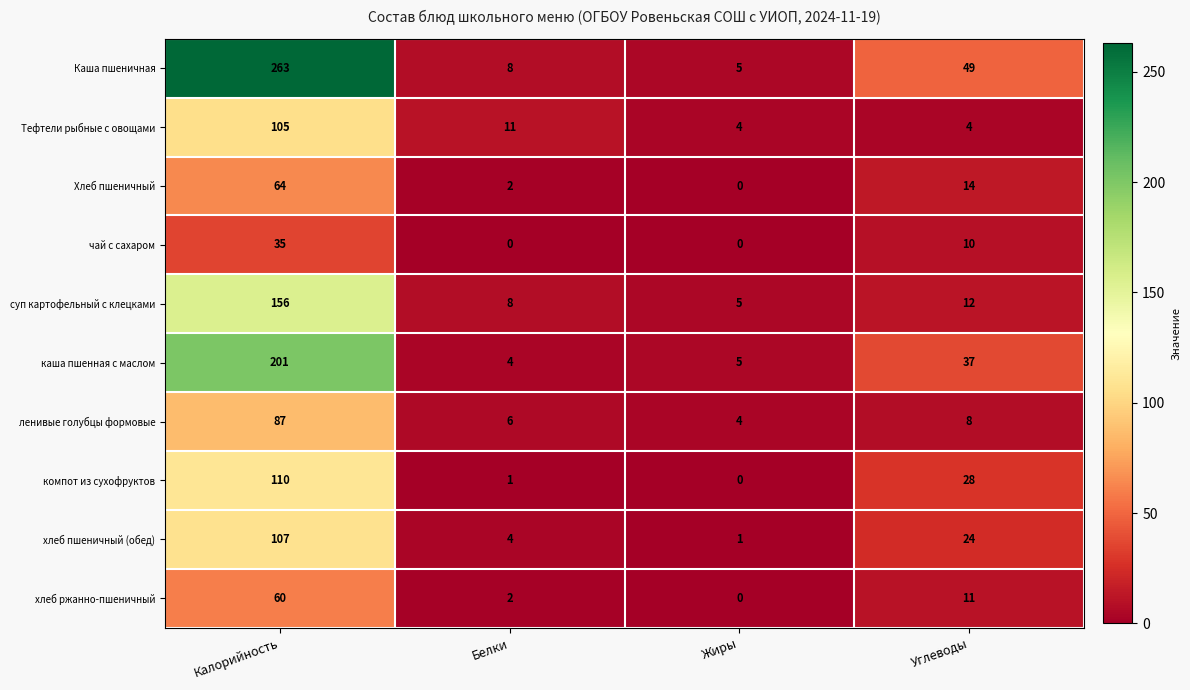

Count the number of categories in the chart.

4